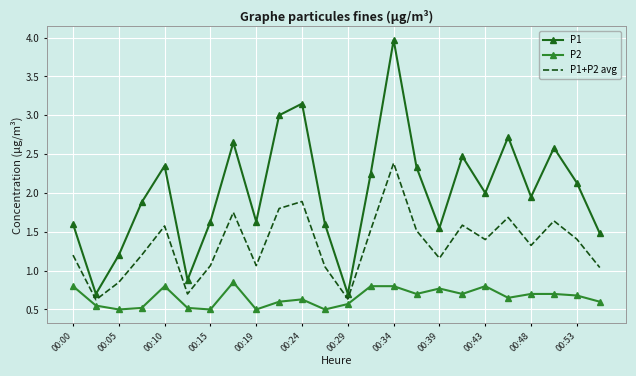

What is the difference between the second highest and minimum values in the P1+P2 avg series?

1.3